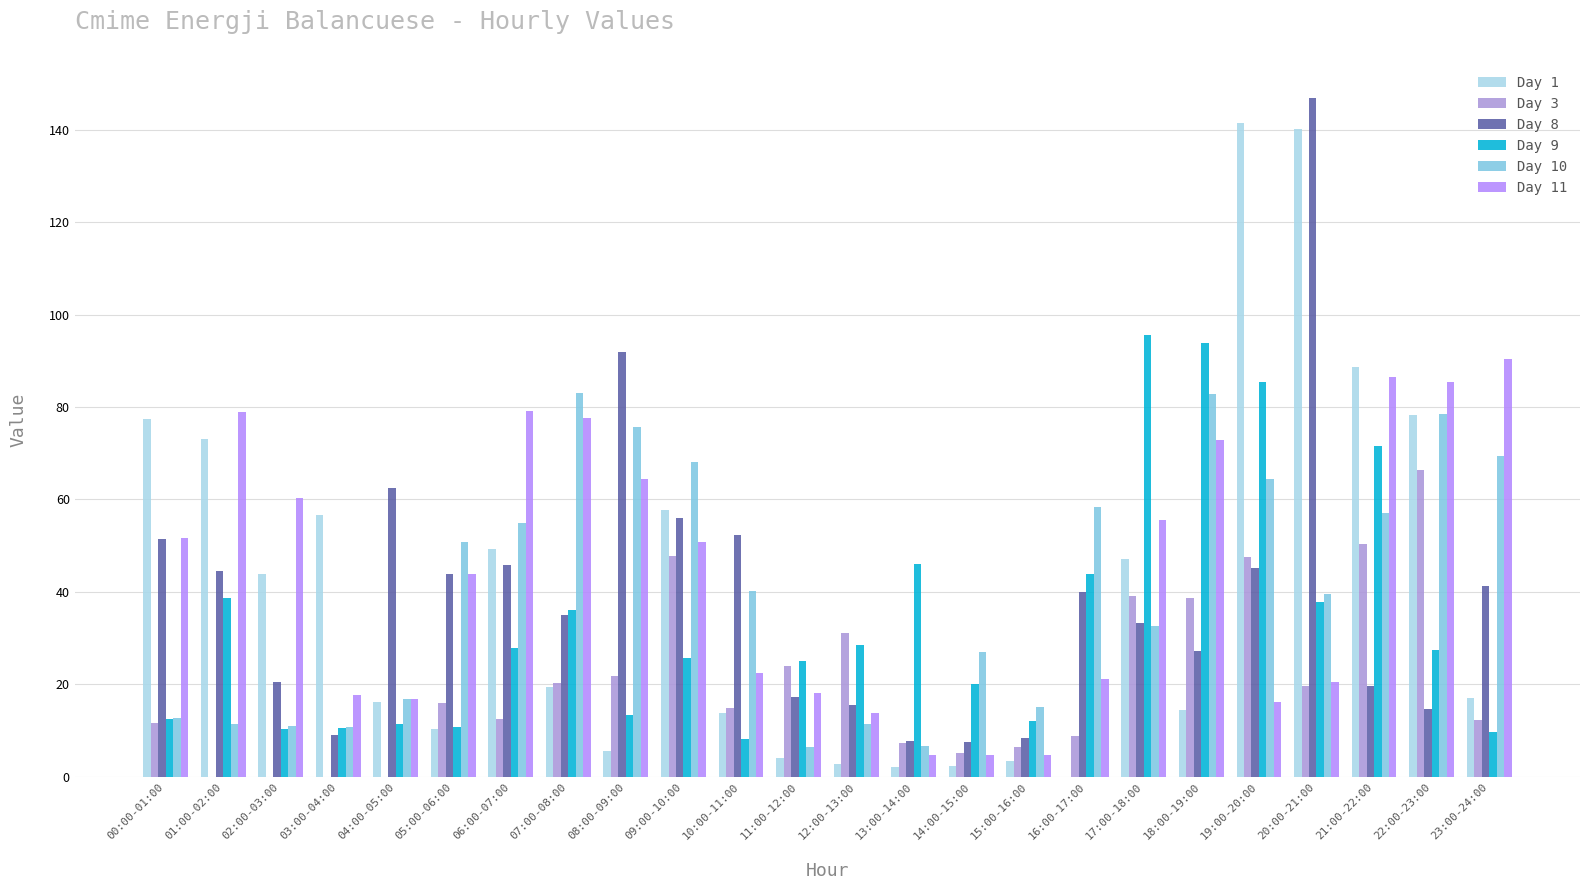

What is the total value across all series at 00:00-01:00?

217.4